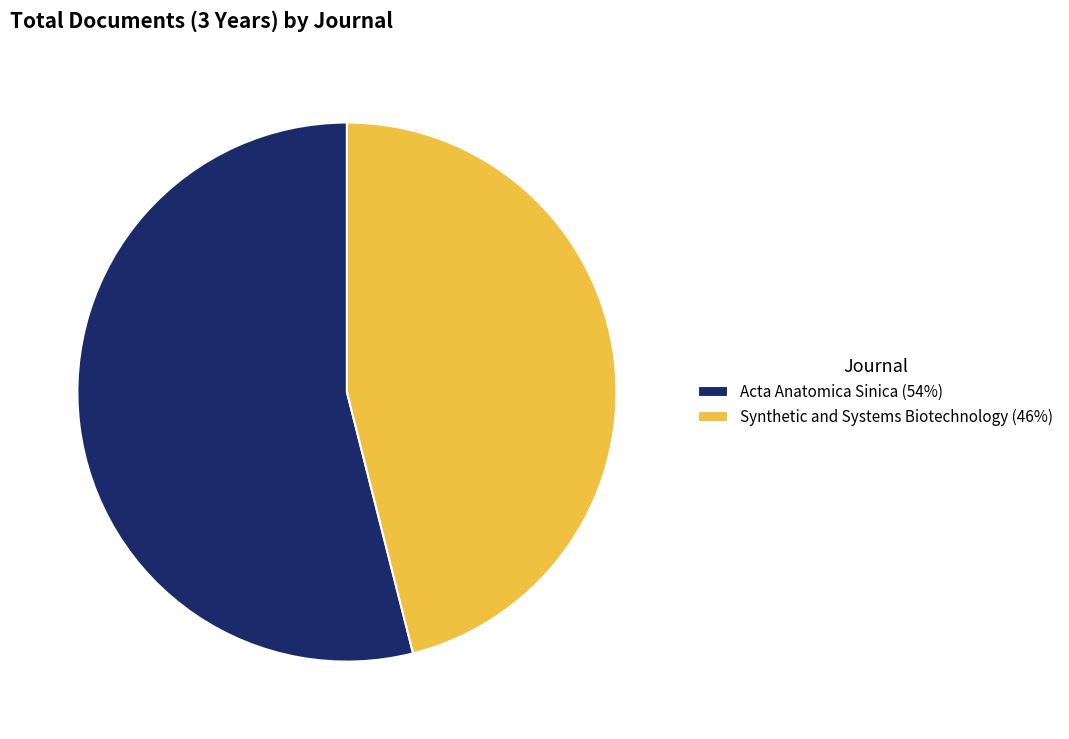

Count the number of slices in the pie.

2